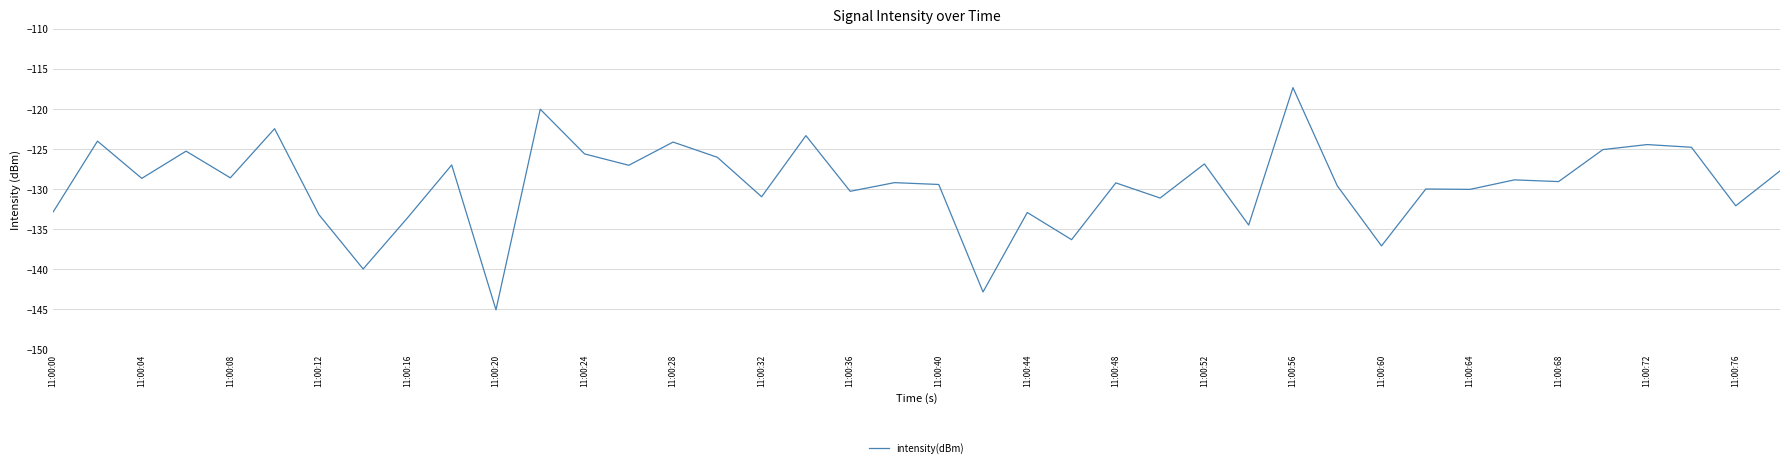

What is the difference between the maximum and minimum values?

27.7